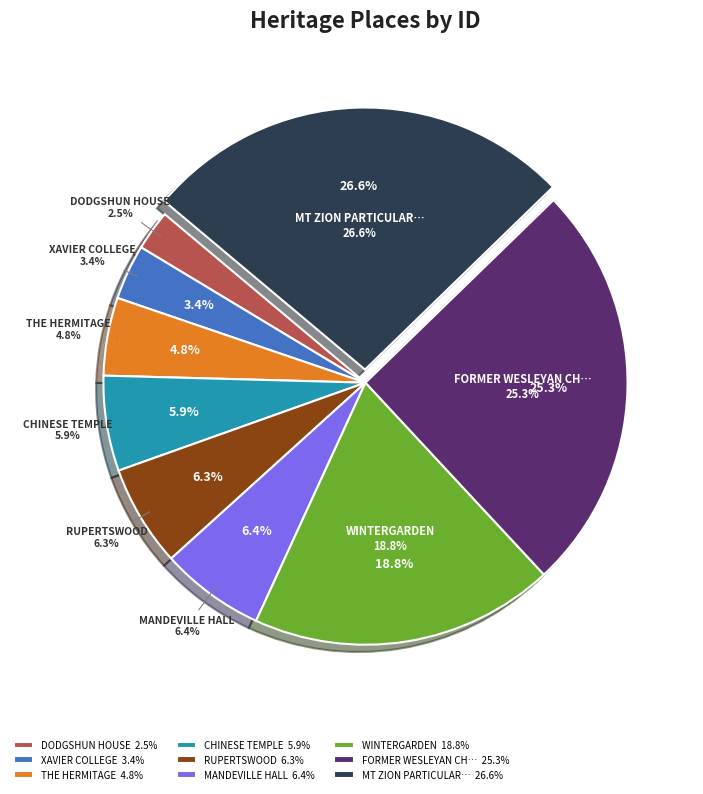

The MANDEVILLE HALL slice represents 1% of the pie. True or false?

False